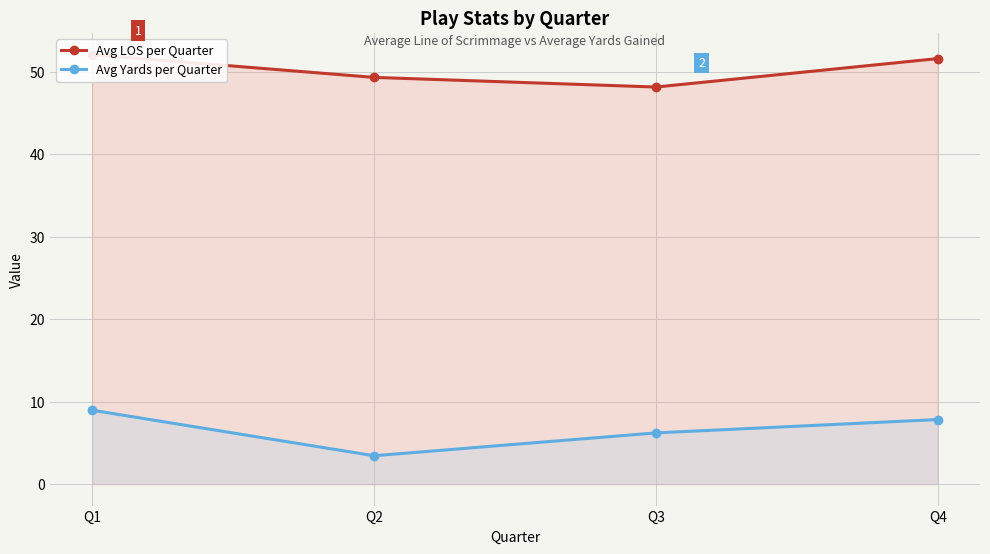

List the series in order of their peak value, lowest first.

Avg Yards per Quarter, Avg LOS per Quarter